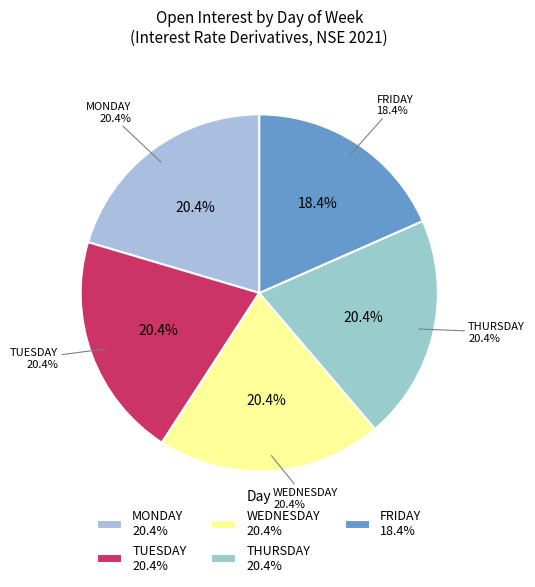

Is there a majority slice in this chart?

No